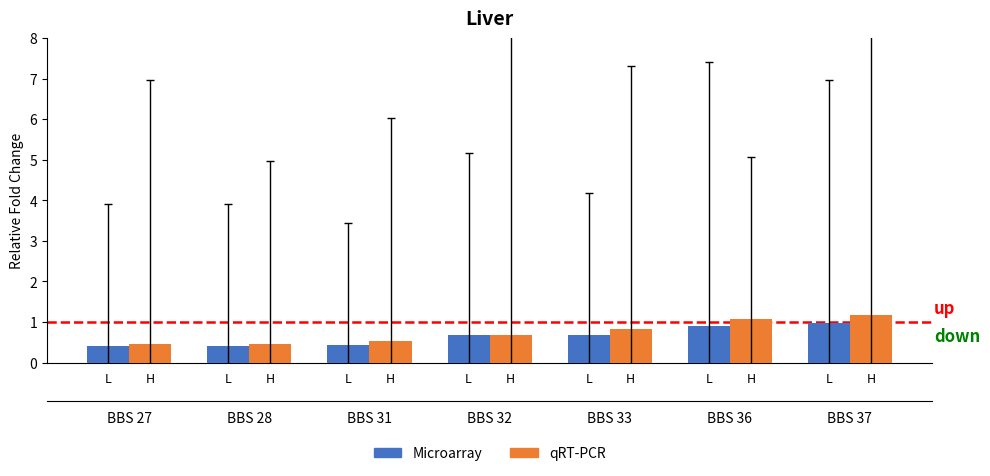

What is the lowest value of the qRT-PCR series?

0.5